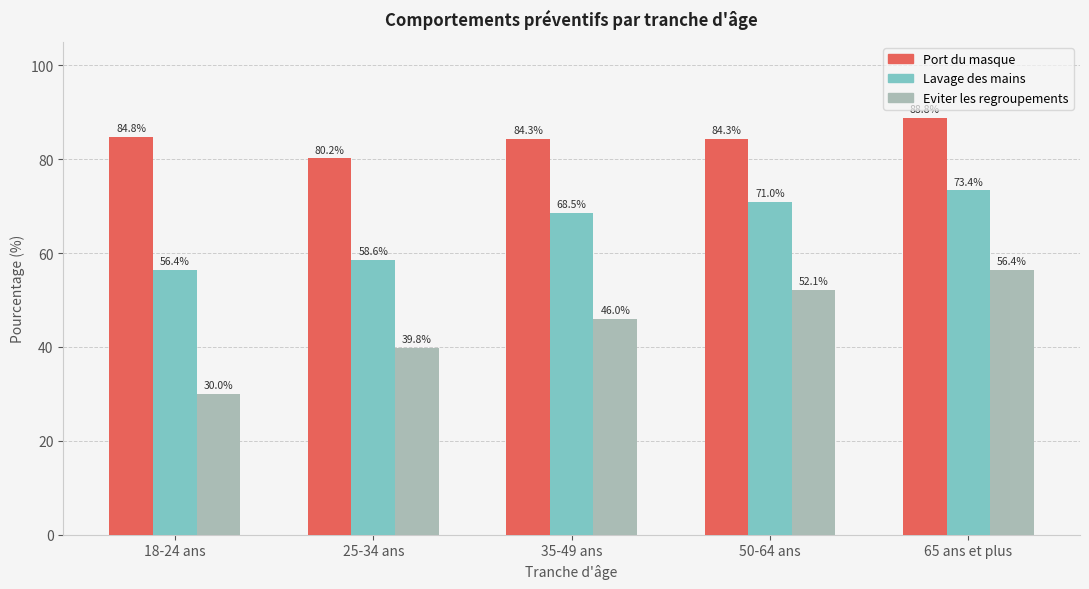

What is the difference between the second highest and second lowest values in the Lavage des mains series?

12.4